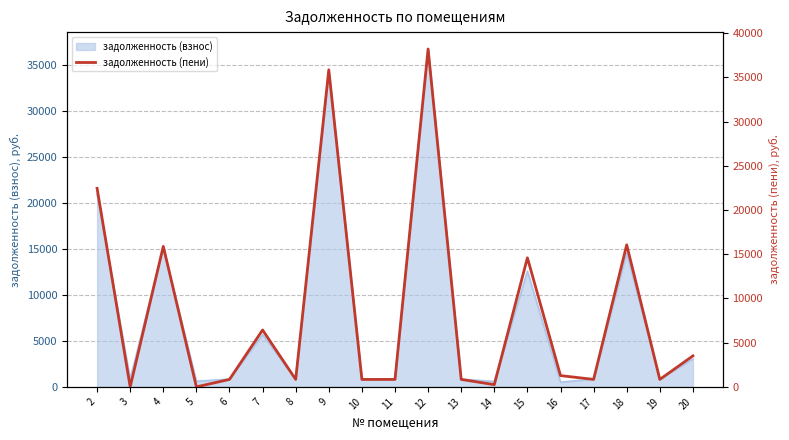

At which category does the data reach its first local valley?

3